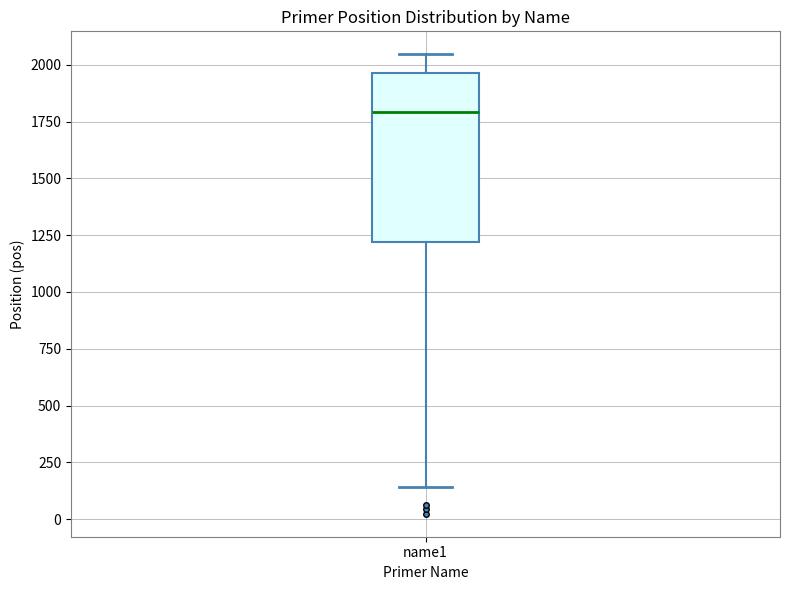

Read this box plot against the y-axis: the position of the median line, the range covered by the box, and the ends of both whiskers. The values are not printed on the chart, so give them approximately, as read against the axis.

median 1800, box 1200 to 1950, whiskers 150 to 2050